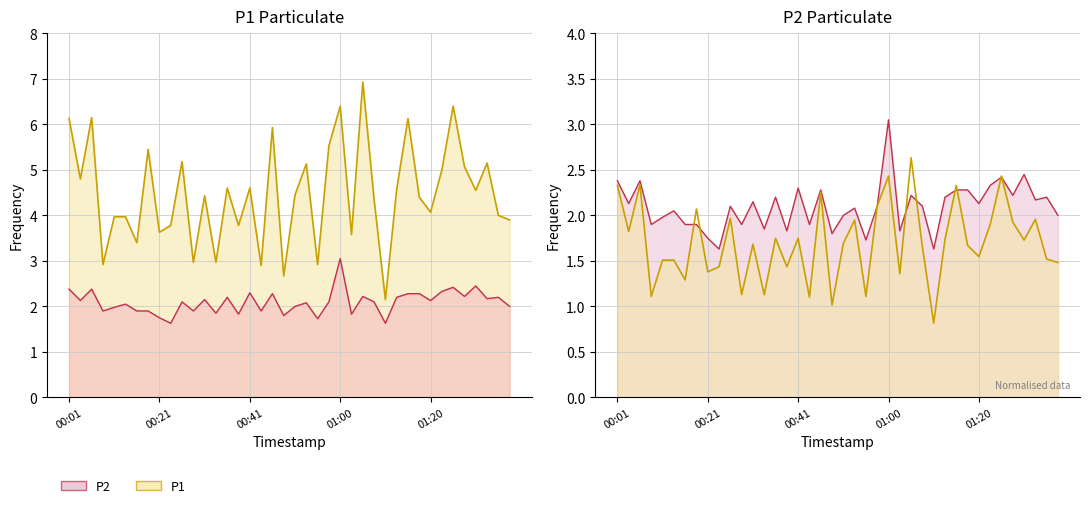

What is the greatest value displayed?

6.9